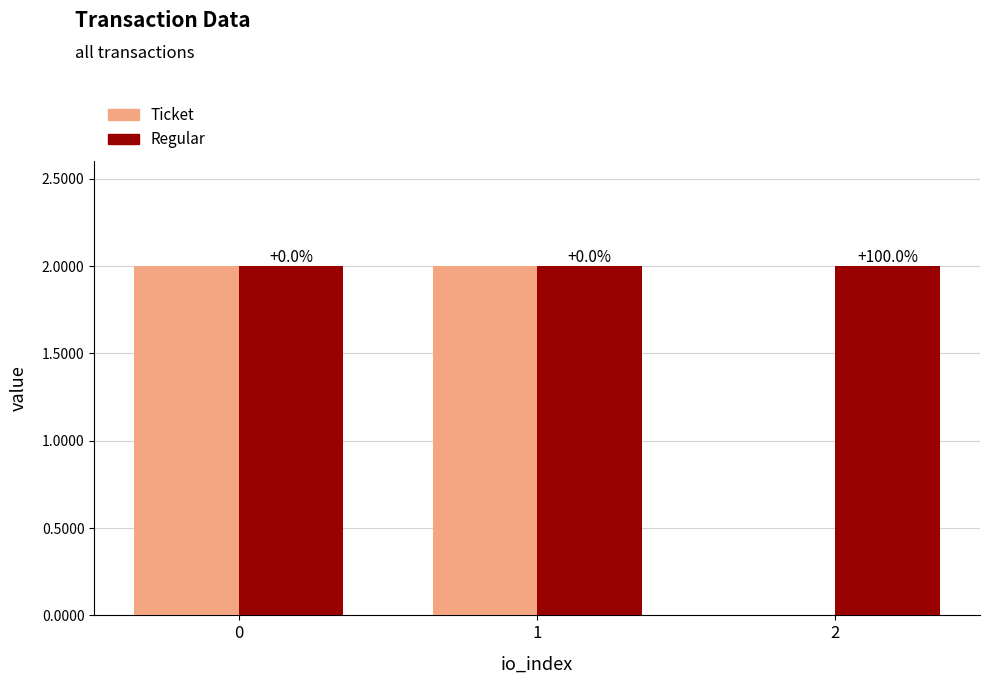

Is it true that Regular equals 3.5 at 1?

False